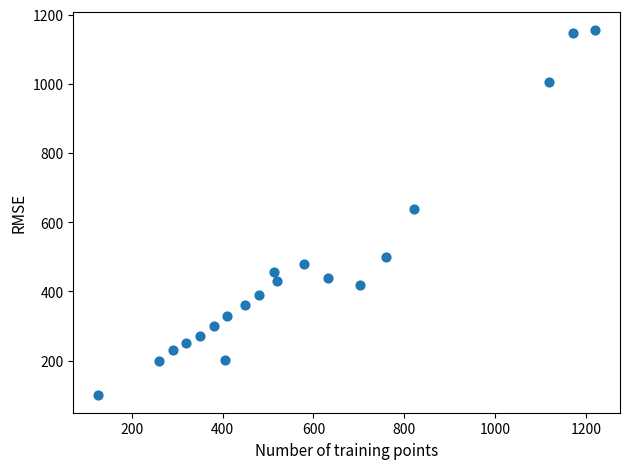

What is the range of Y values (max minus min)?

1053